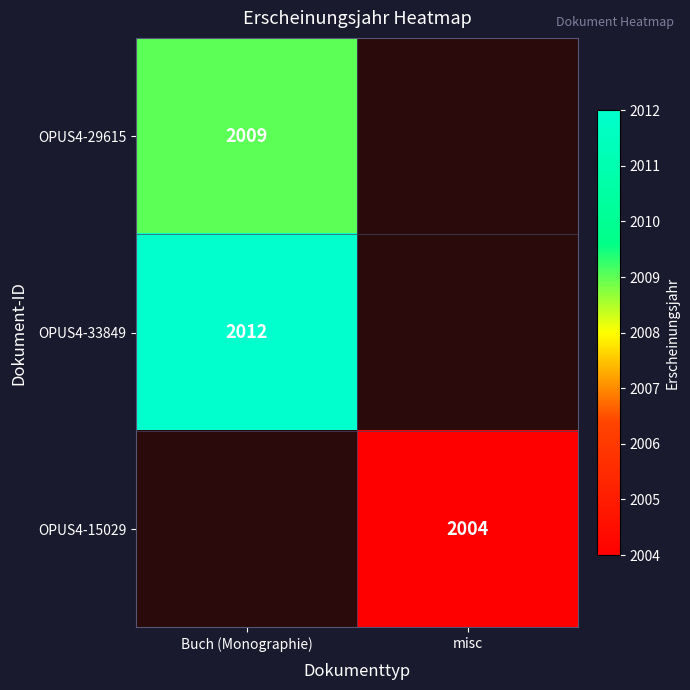

How many series are shown in this chart?

3